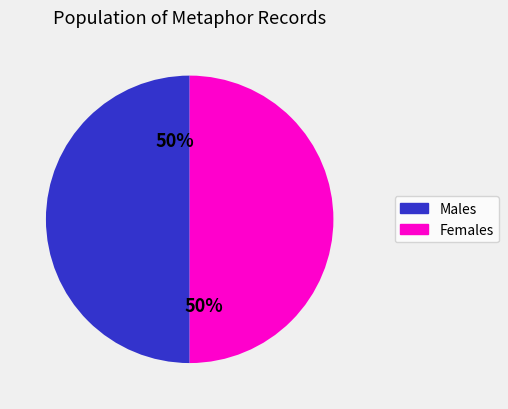

To the nearest percent, what is the average slice percentage?

50%